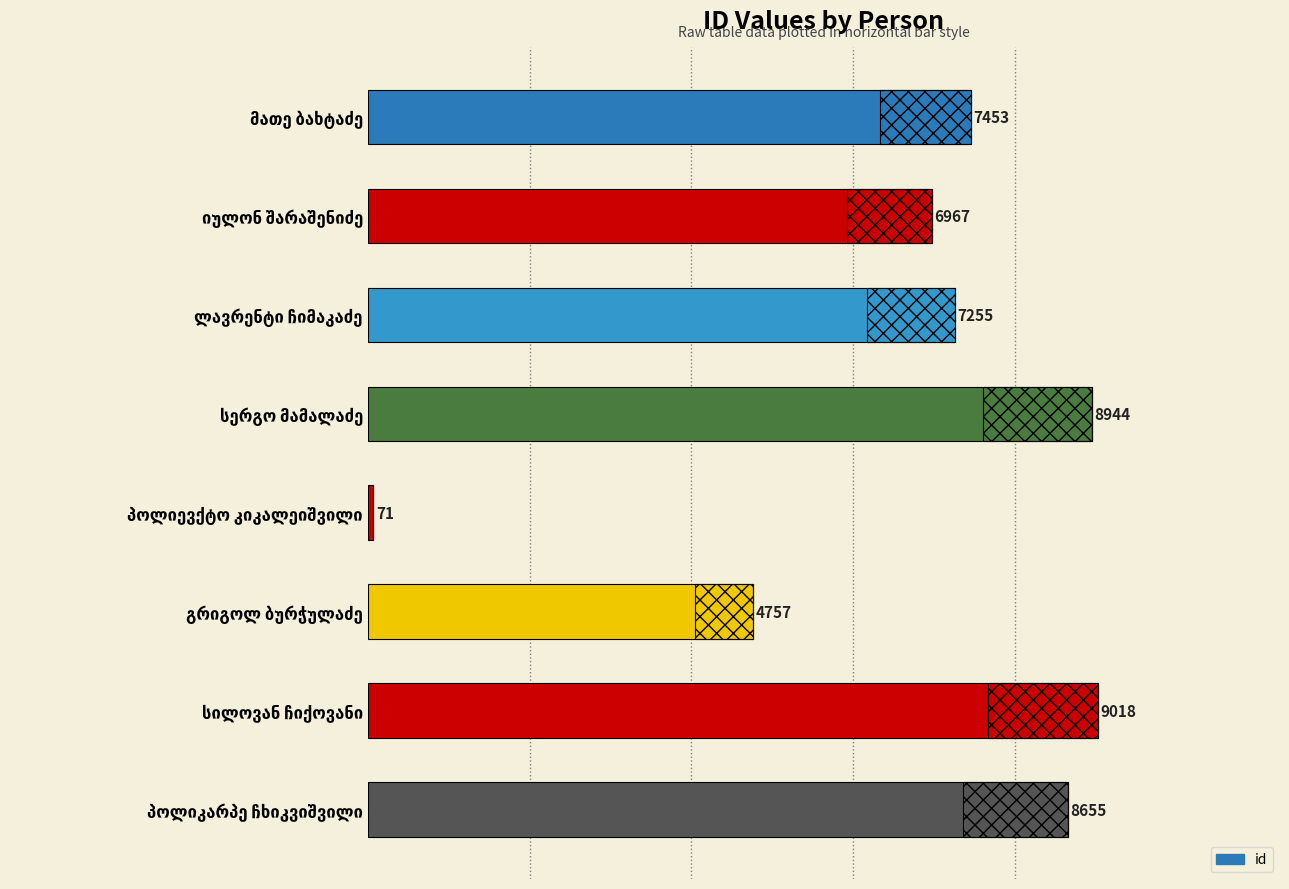

What is the maximum value shown in the chart?

9018